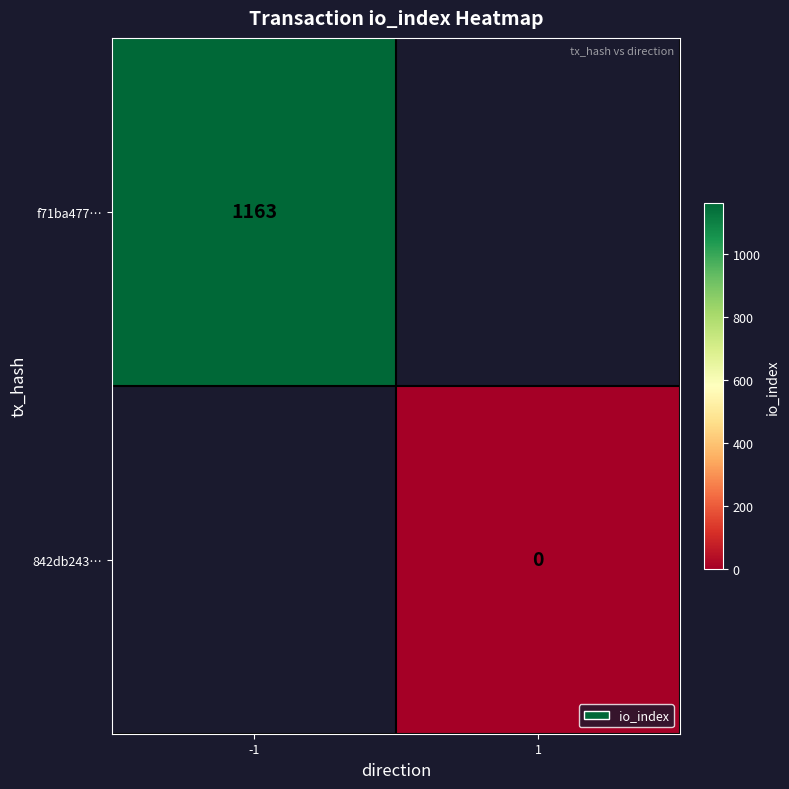

The value of f71ba477… at -1 is 1817. True or false?

False